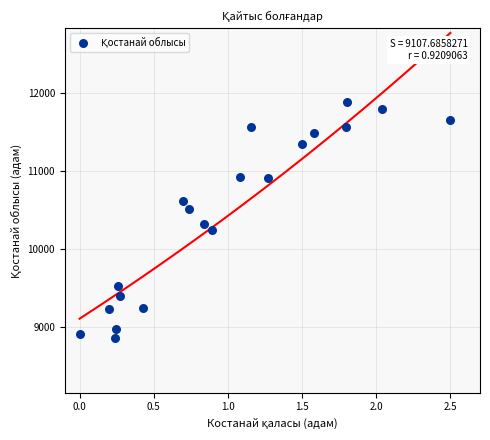

What Y value in the scatter plot is closest to 10376?

10320